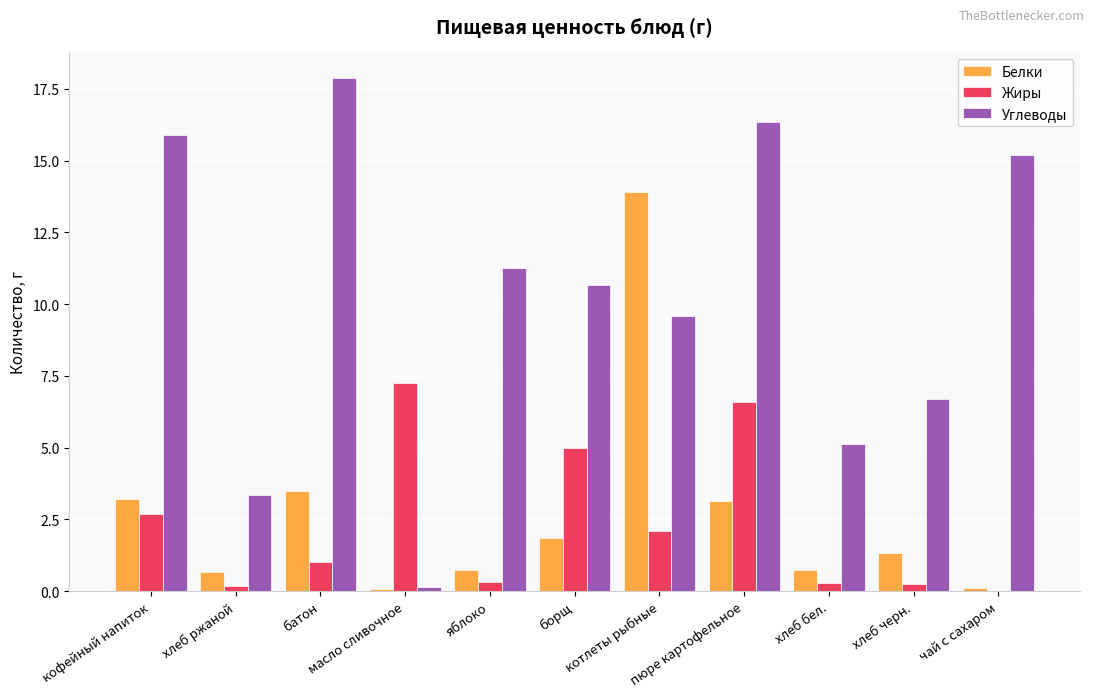

What is the sum of all Углеводы values?

112.1